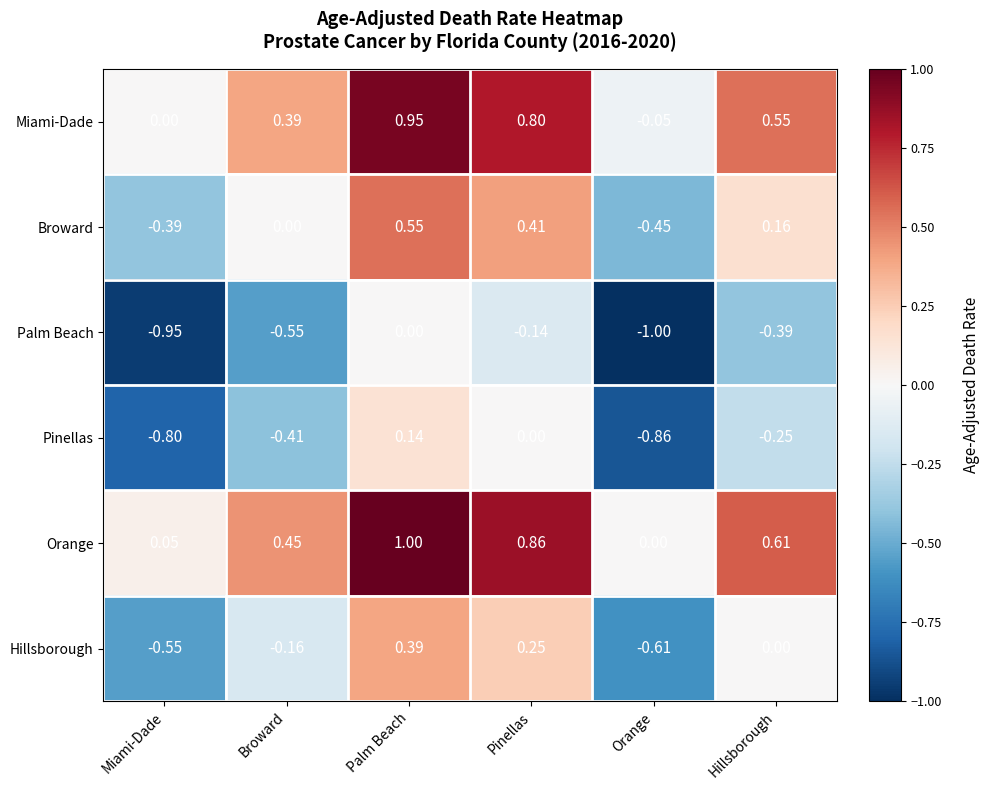

At which label is Hillsborough closest to 0?

Hillsborough